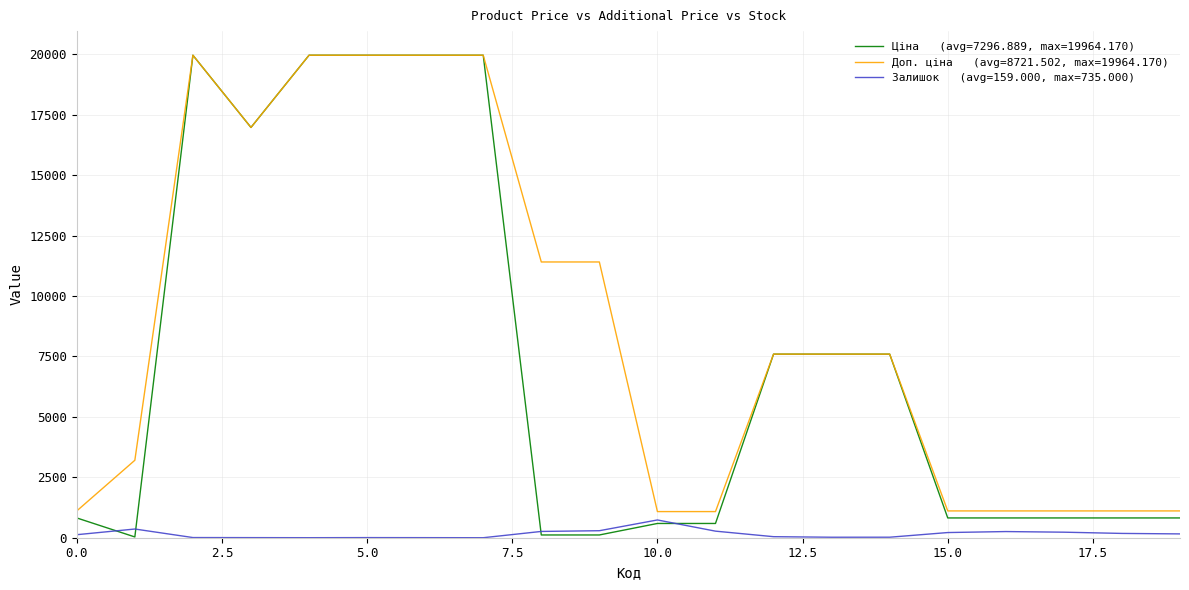

What is the maximum value shown in the chart?

19964.2